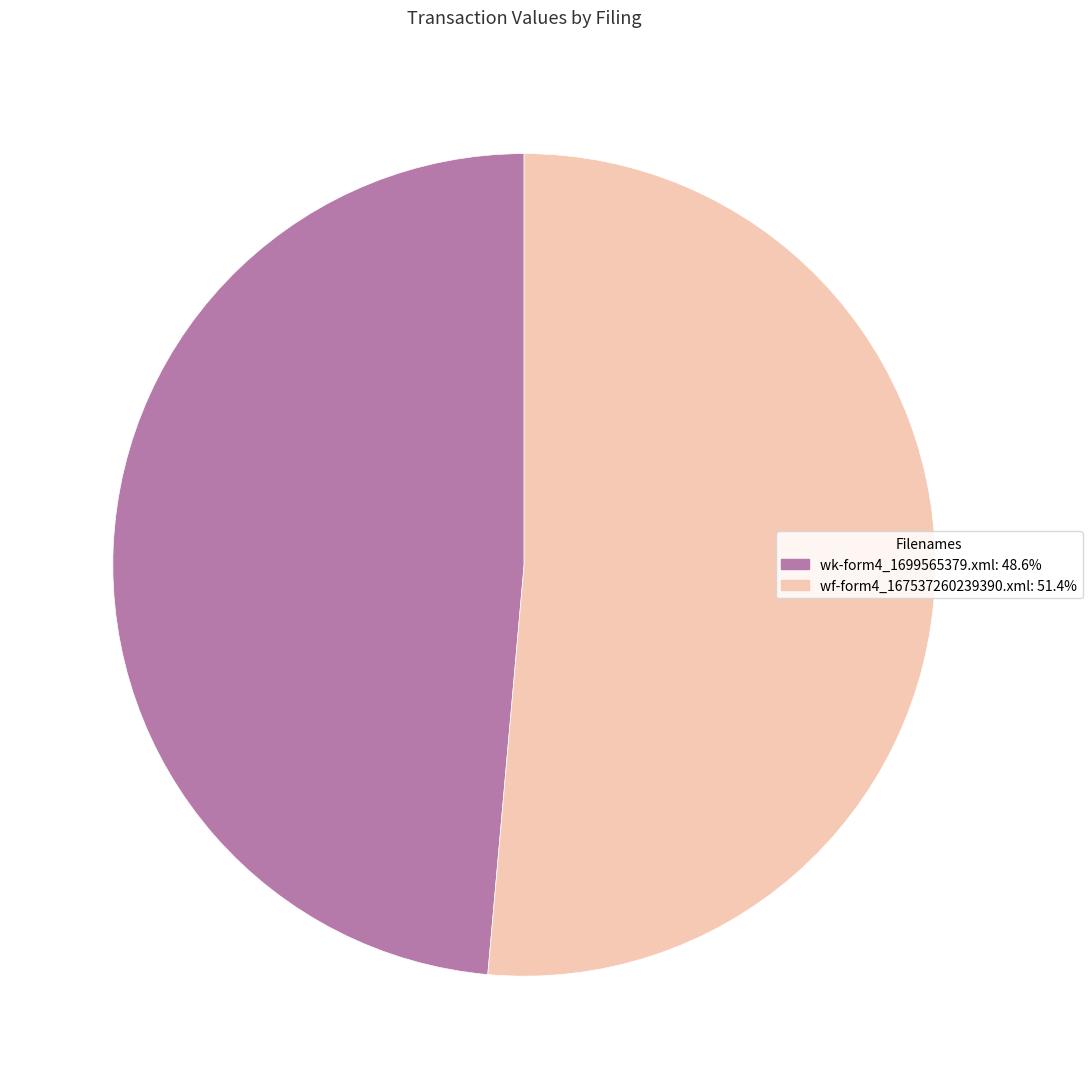

Rank the categories by value from highest to lowest.

wf-form4_167537260239390.xml, wk-form4_1699565379.xml